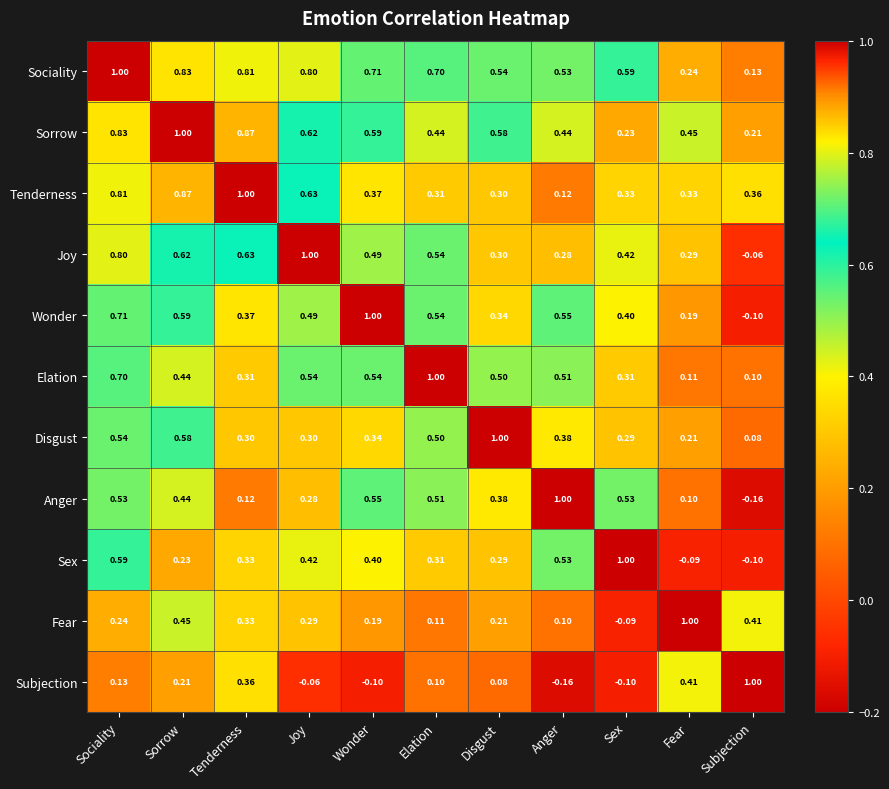

Which category has the lowest value in the Fear series?

Sex